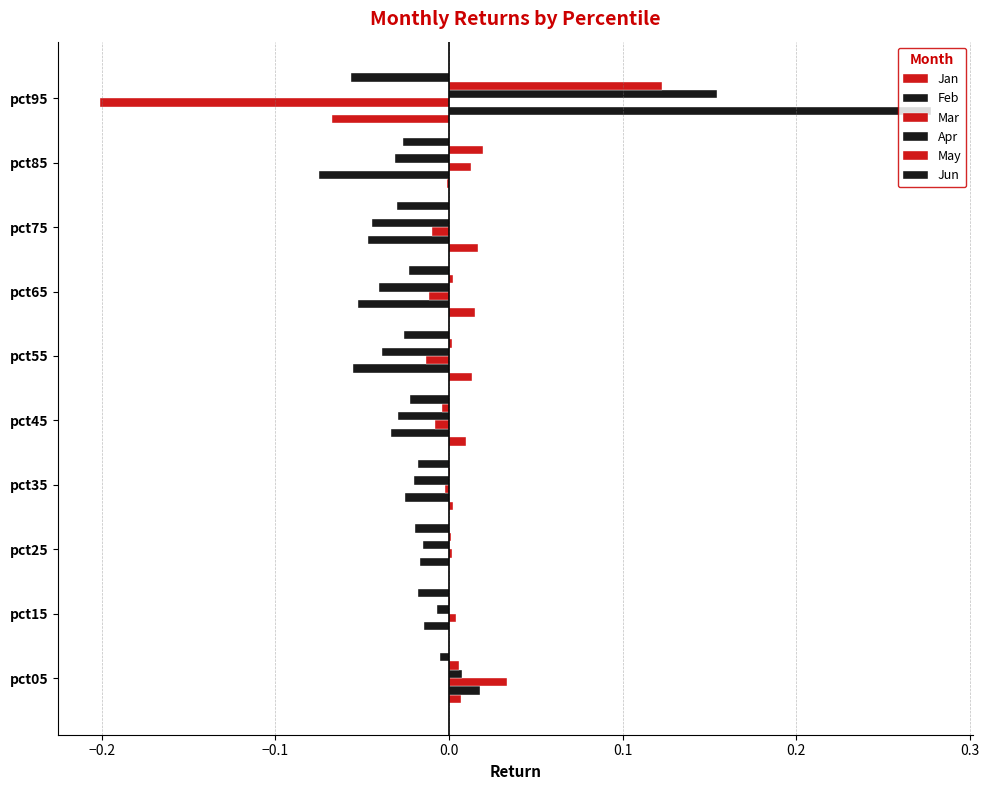

Reading left to right, extract all data points from this chart.

Jan: 0.0	-0.0	-0.0	0.0	0.0	0.0	0.0	0.0	-0.0	-0.1
Feb: 0.0	-0.0	-0.0	-0.0	-0.0	-0.1	-0.1	-0.0	-0.1	0.3
Mar: 0.0	0.0	0.0	-0.0	-0.0	-0.0	-0.0	-0.0	0.0	-0.2
Apr: 0.0	-0.0	-0.0	-0.0	-0.0	-0.0	-0.0	-0.0	-0.0	0.2
May: 0.0	0.0	0.0	0.0	-0.0	0.0	0.0	0.0	0.0	0.1
Jun: -0.0	-0.0	-0.0	-0.0	-0.0	-0.0	-0.0	-0.0	-0.0	-0.1